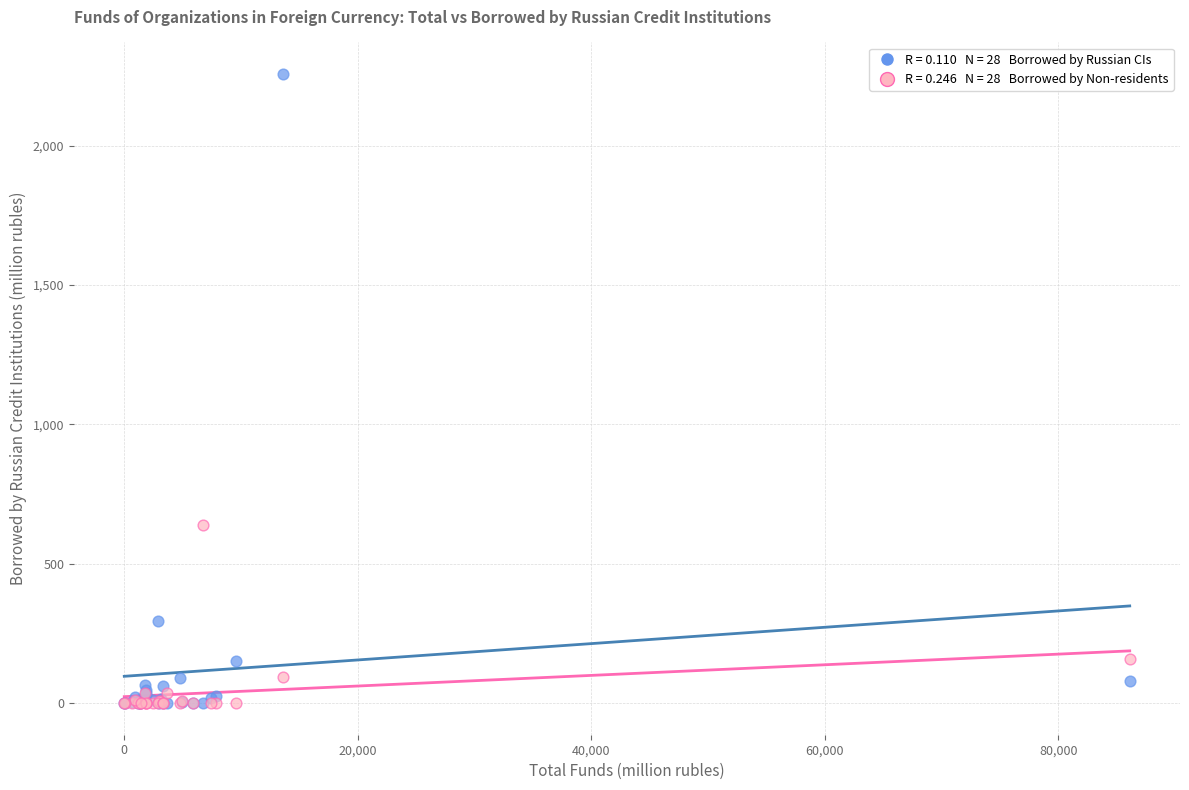

Across all series, what Y value is closest to 1128?

641